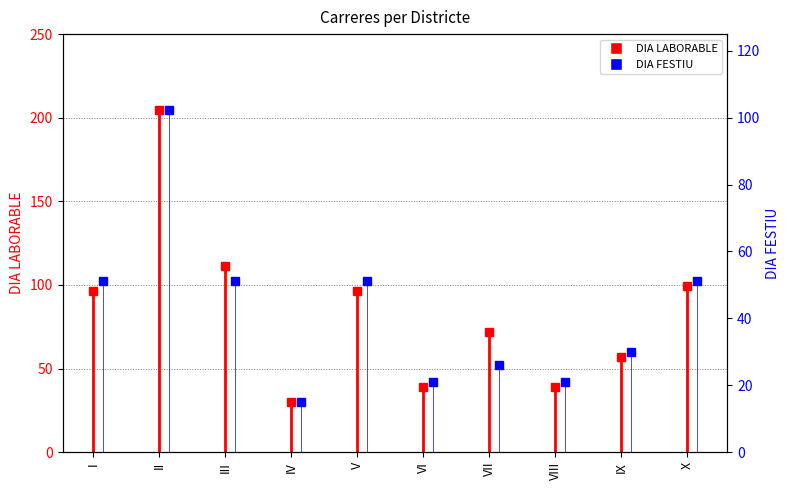

True or false: DIA FESTIU has a value of 51.1 at I.

True